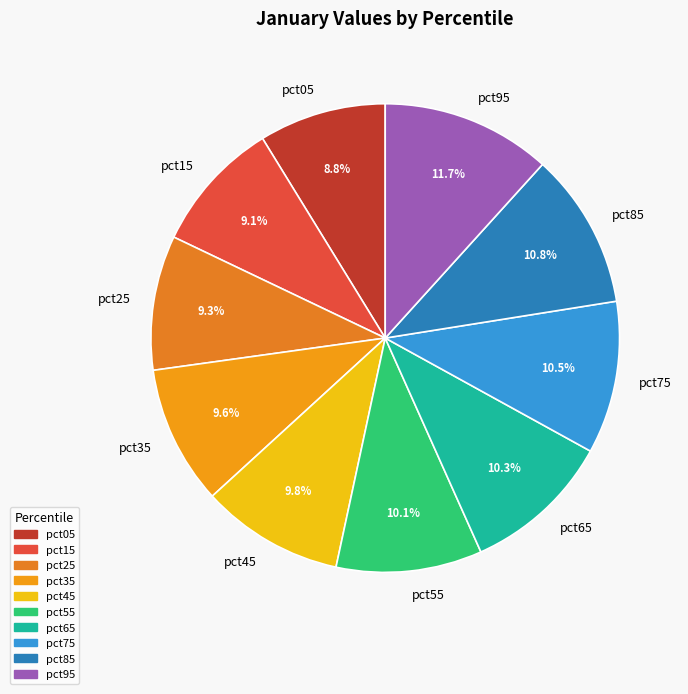

What percentage do pct25 and pct45 together represent?

19.1%